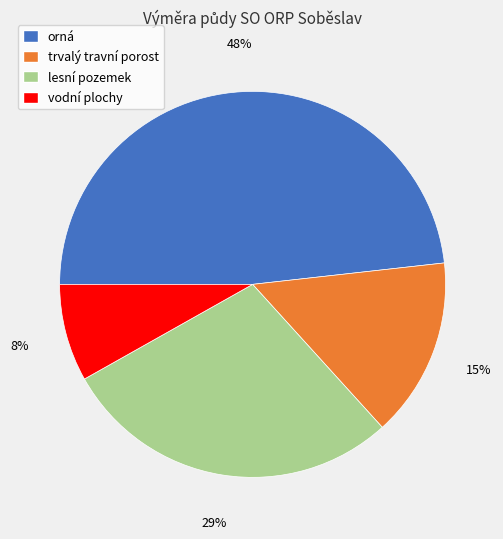

How many segments does this pie chart have?

4